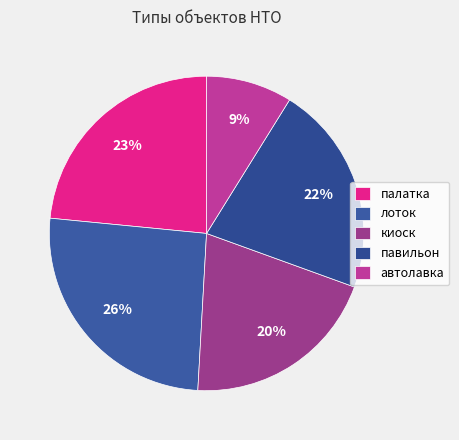

To the nearest percent, what percentage of the pie is палатка?

23%